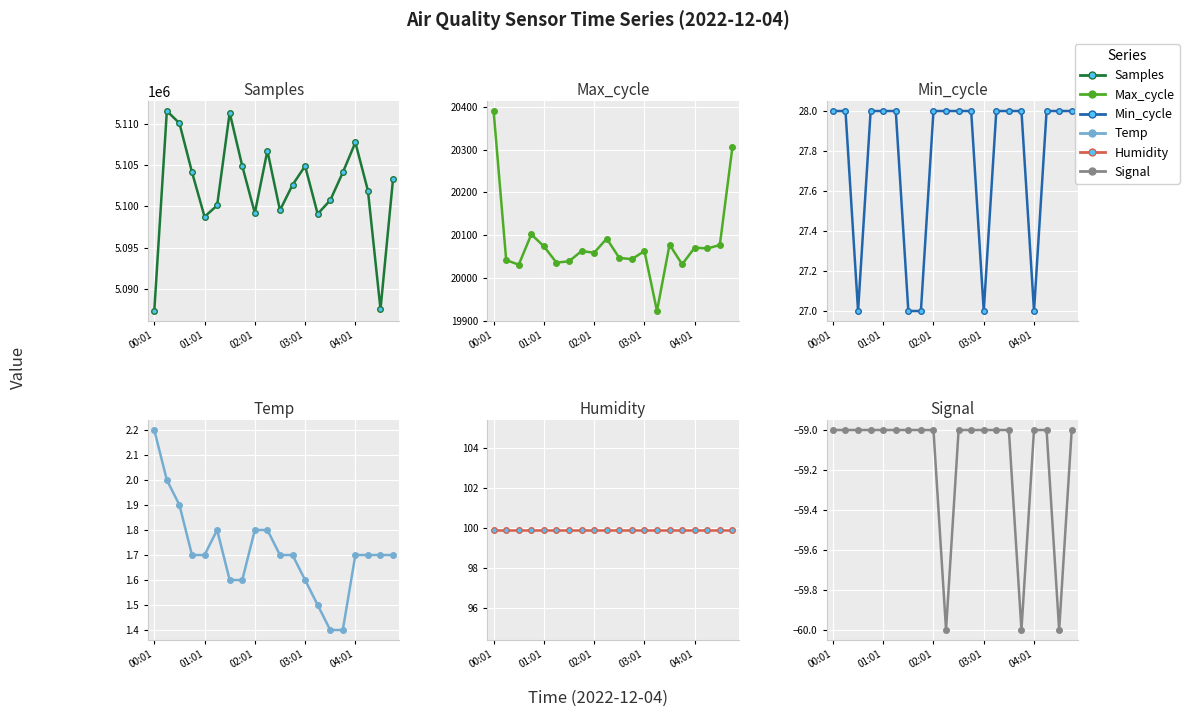

The Signal series shows -59.0 at 01:01. True or false?

True